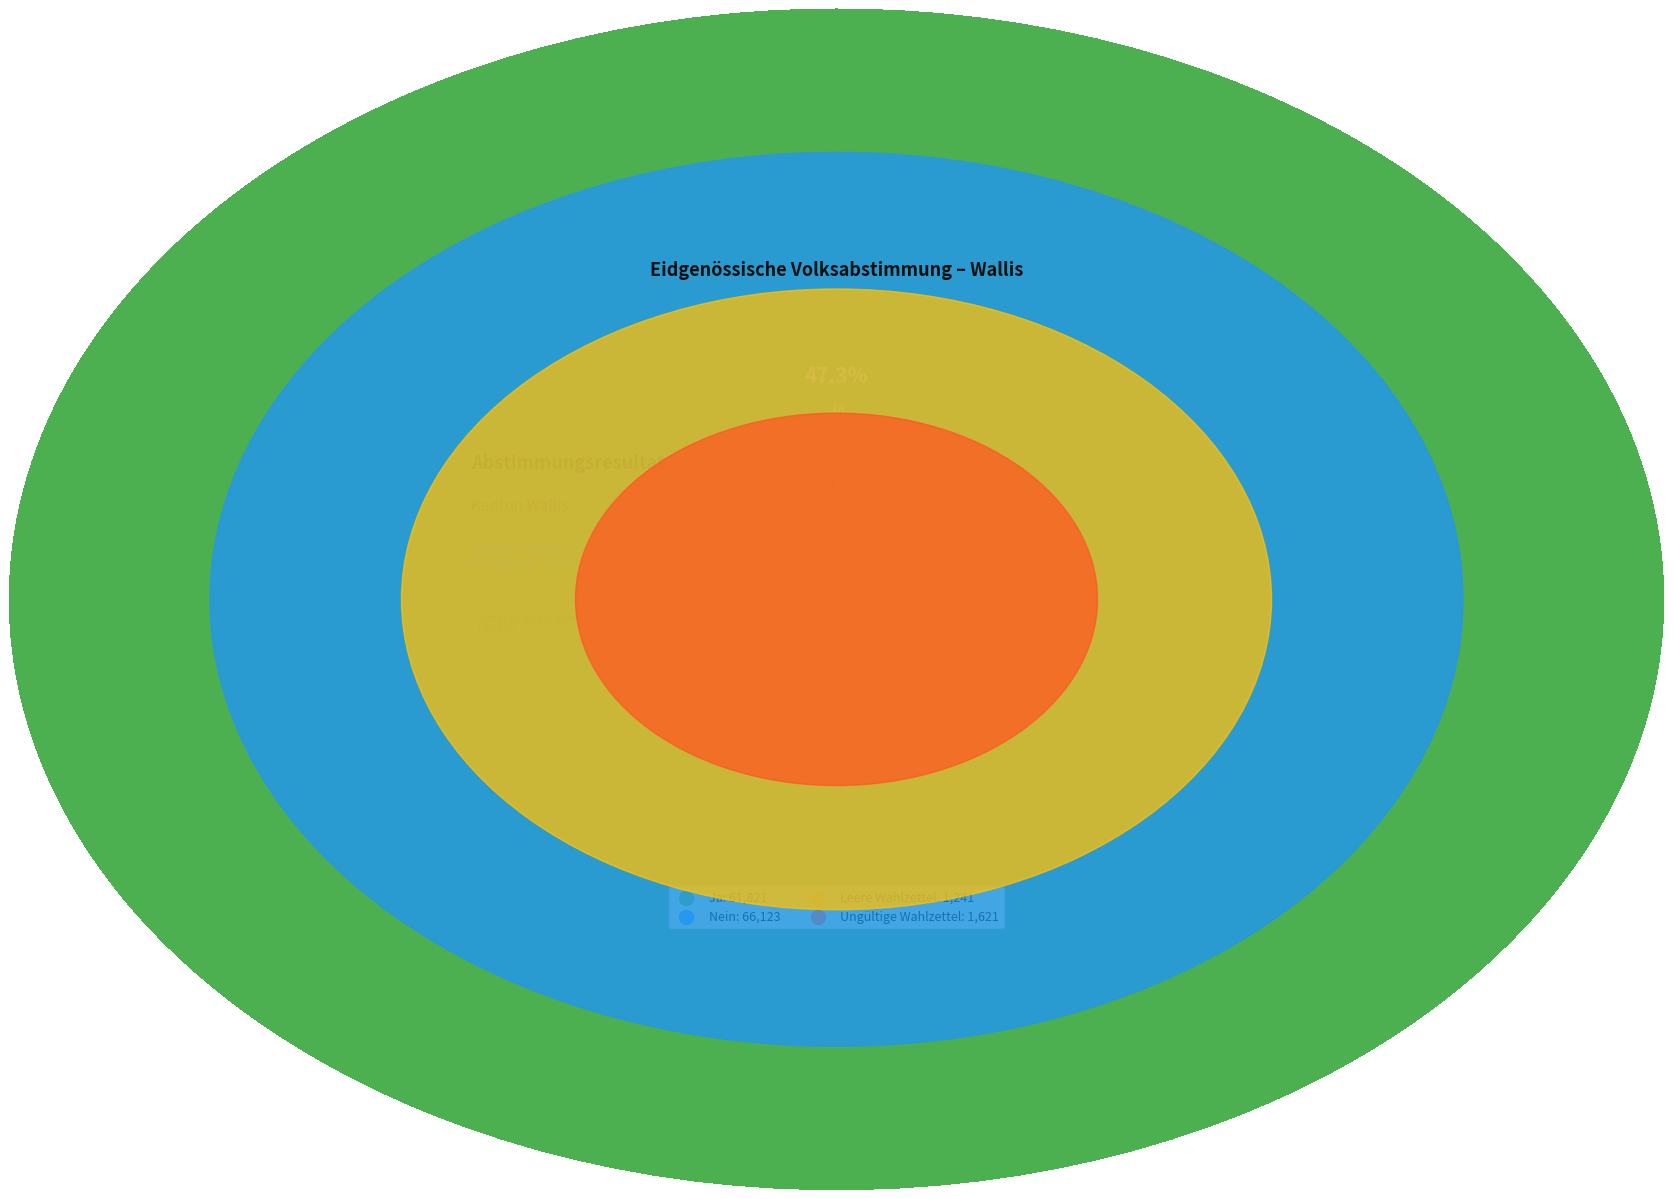

To the nearest percent, what percentage of the pie is Nein?

51%